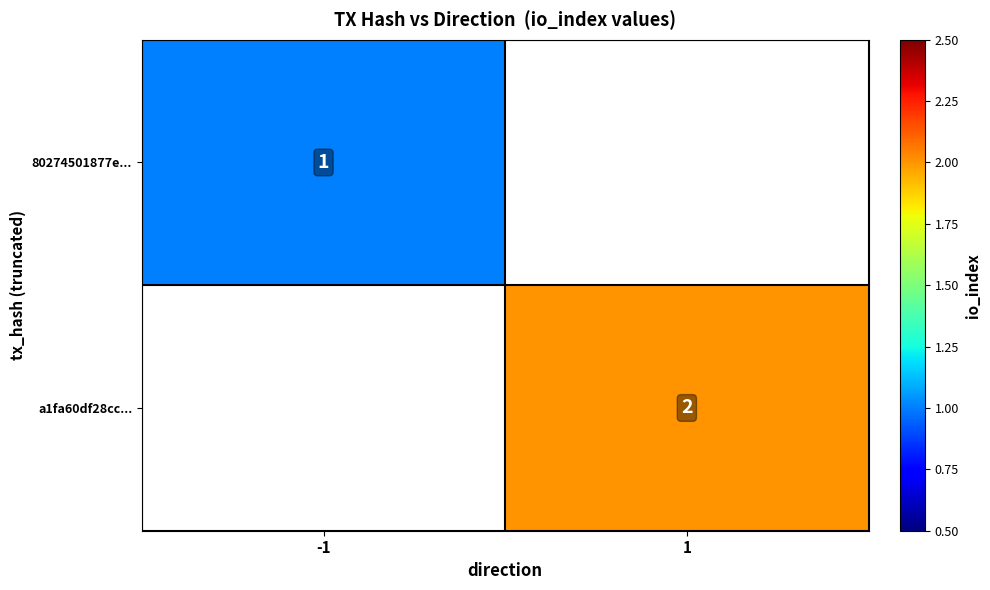

How many series are shown in this chart?

2